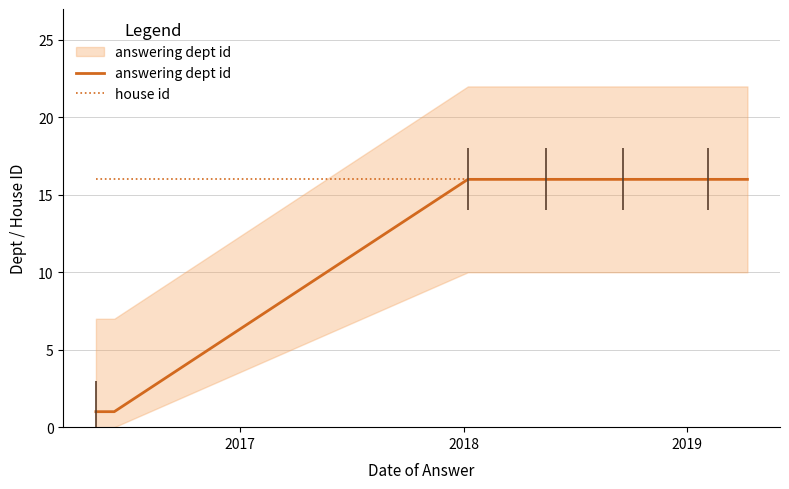

What is the maximum value shown in the chart?

16